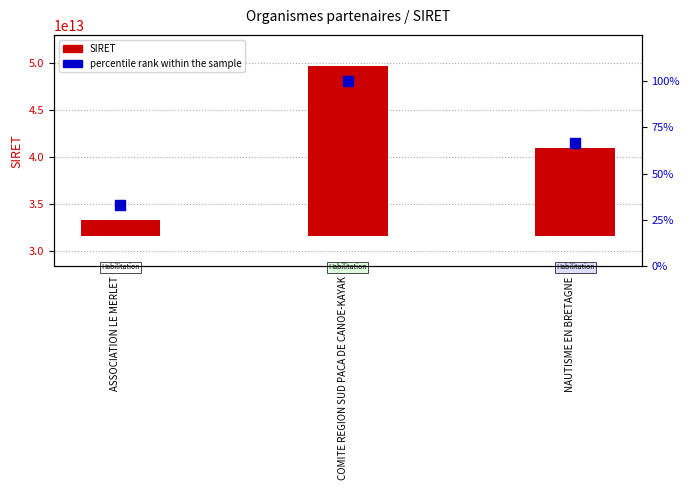

Which series contains the highest Y value?

SIRET